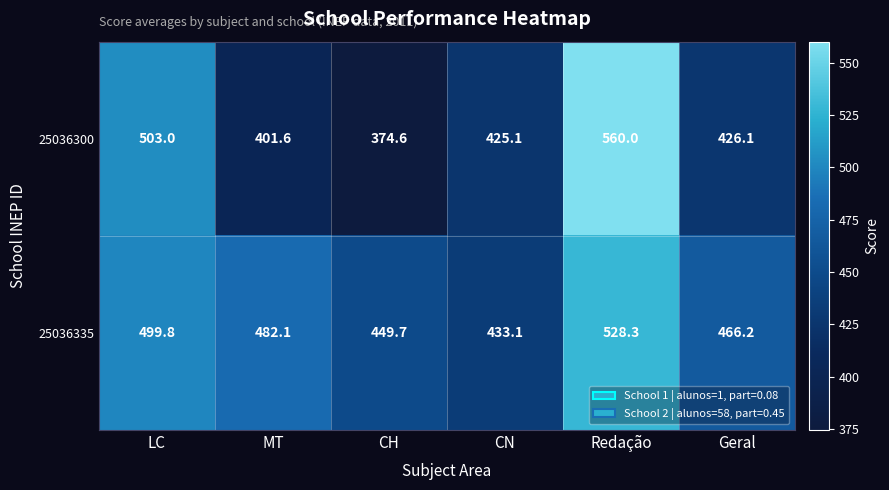

What is the difference between the 25036335 values at CH and Geral?

16.5